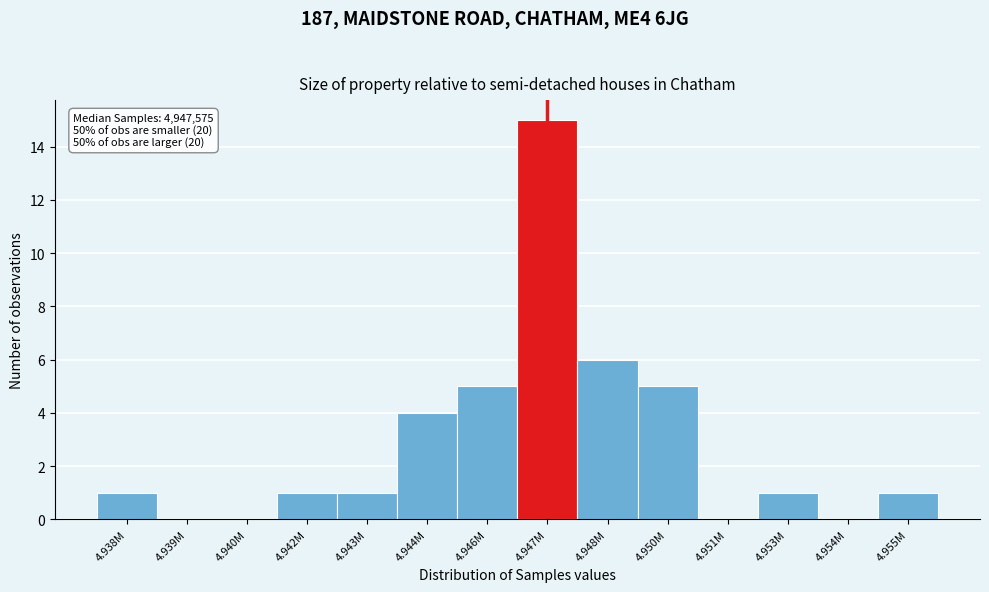

Reading right to left, extract all data points from this chart.

4.955M=1	4.954M=0	4.953M=1	4.951M=0	4.950M=5	4.948M=6	4.947M=15	4.946M=5	4.944M=4	4.943M=1	4.942M=1	4.940M=0	4.939M=0	4.938M=1